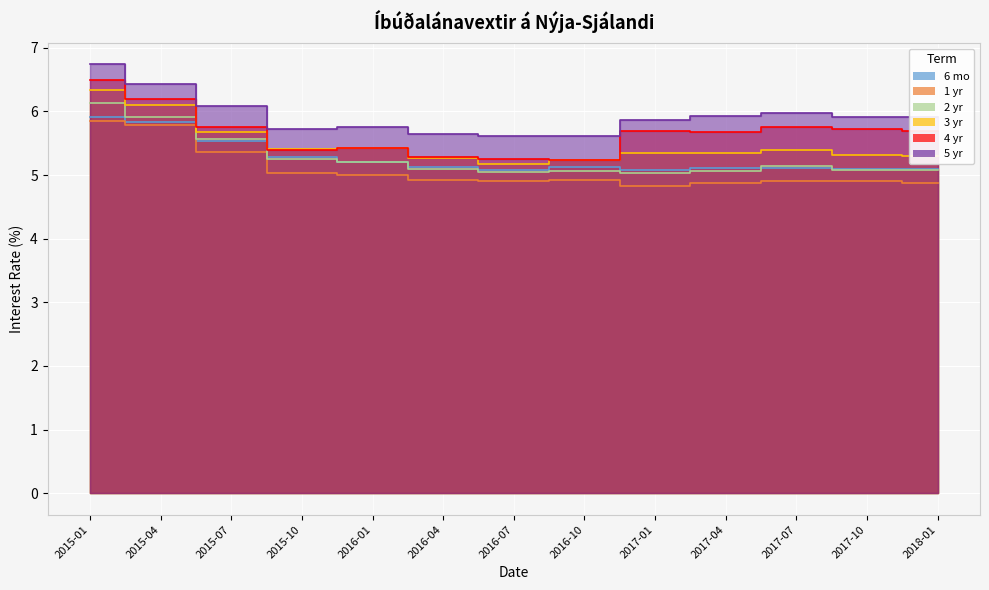

Rank the series by their maximum value, from lowest to highest.

1 yr, 6 mo, 2 yr, 3 yr, 4 yr, 5 yr